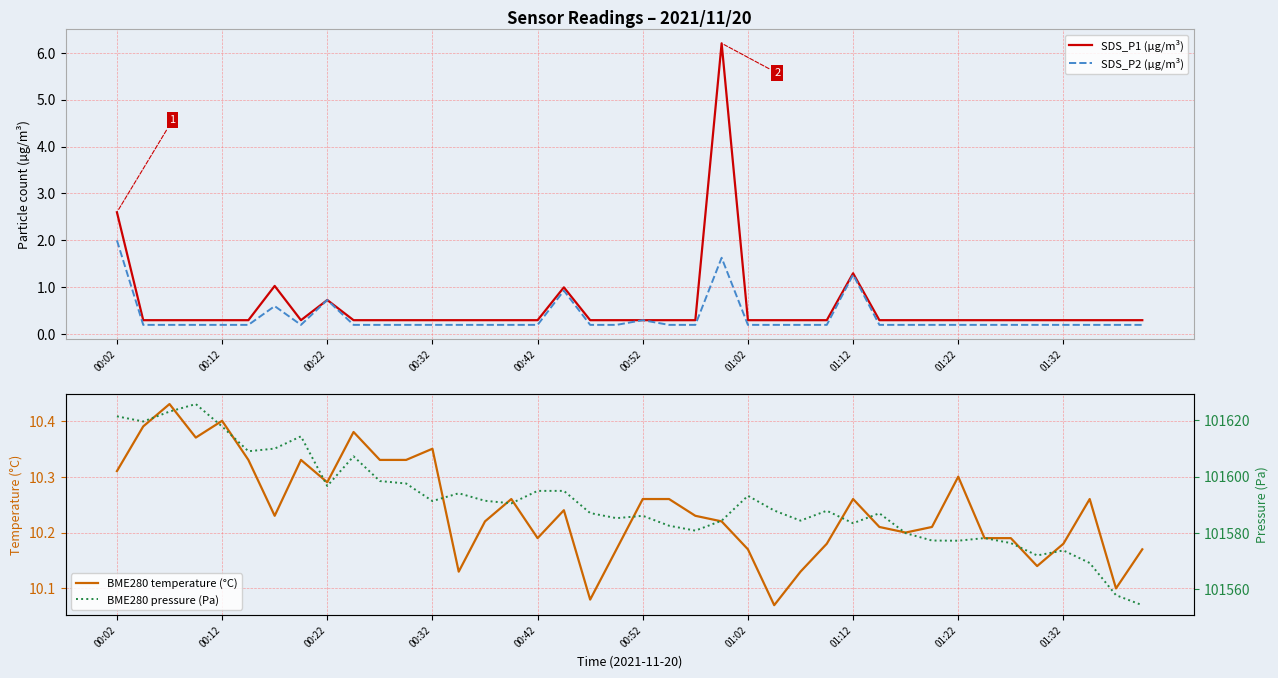

The SDS_P2 (µg/m³) series shows 0.2 at 37. True or false?

True